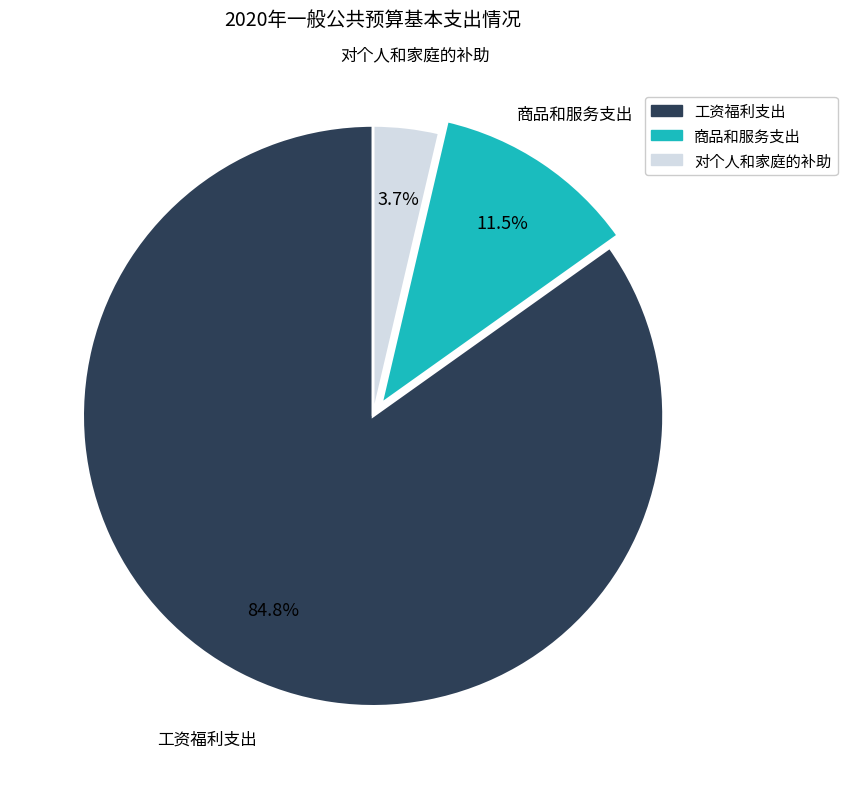

Which has a higher value, 商品和服务支出 or 对个人和家庭的补助?

商品和服务支出